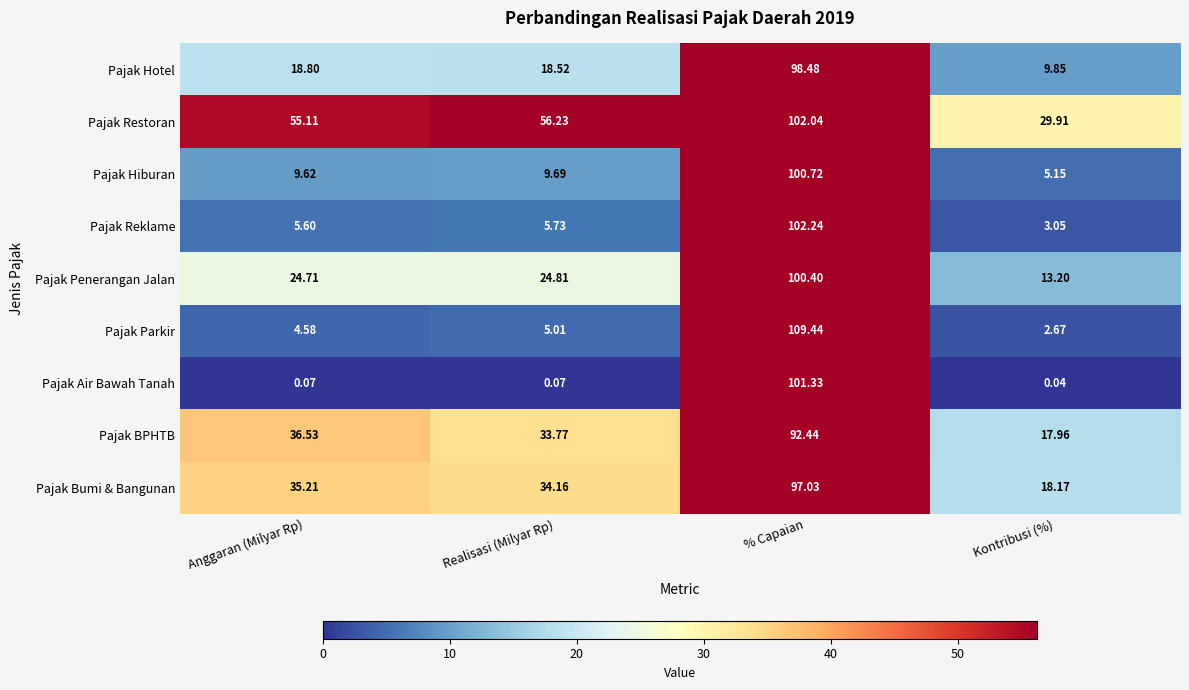

At which category is the sum across all series the highest?

% Capaian